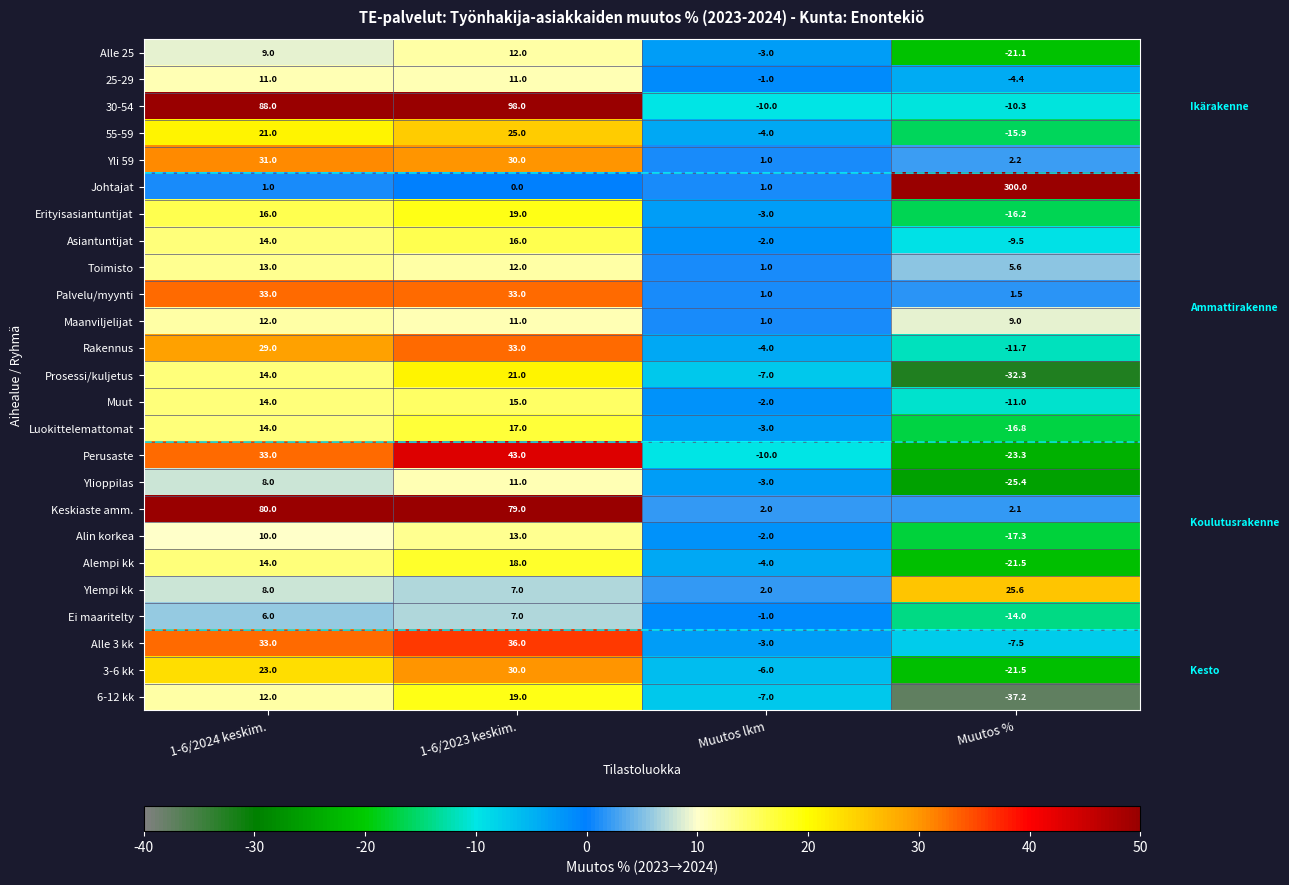

The 6-12 kk series shows 19.0 at 1-6/2023 keskim.. True or false?

True